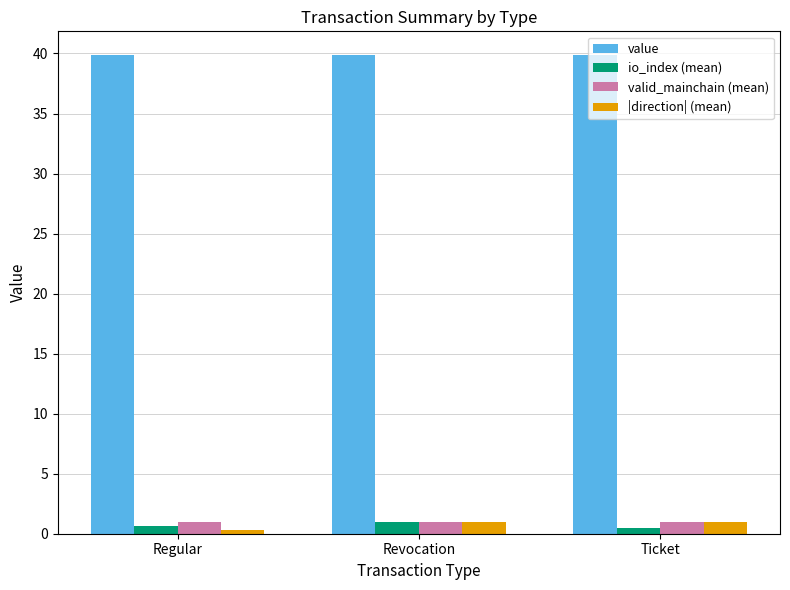

What is the average value of the value series?

39.9